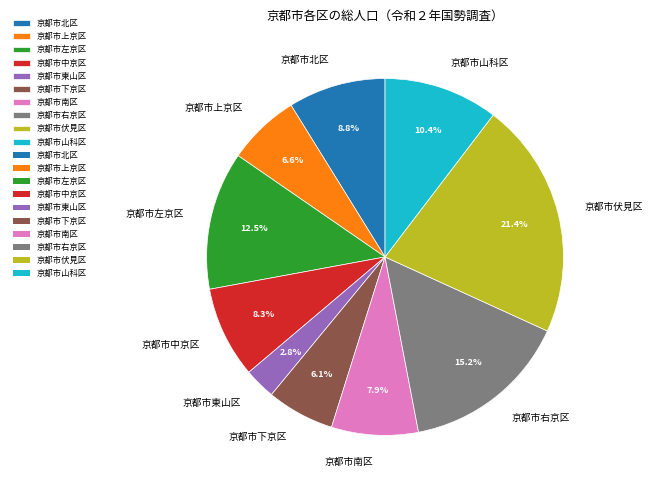

To the nearest percent, what portion does 京都市東山区 represent?

3%